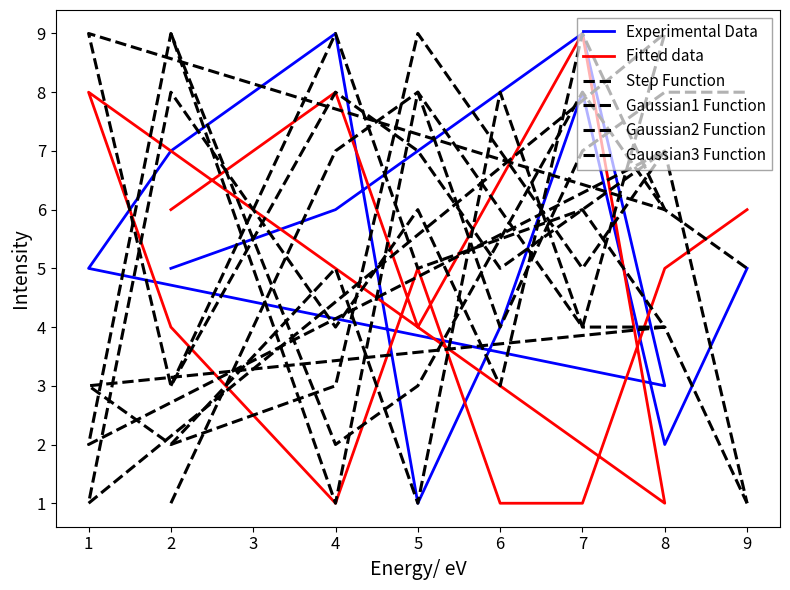

Reading left to right, what are all the values shown in this chart?

Experimental Data: 5	6	7	9	3	5	7	9	1	4	8	2	5
Fitted data: 6	8	4	9	1	8	4	1	5	1	1	5	6
Step Function: 9	2	3	8	6	9	3	8	7	5	6	7	1
Gaussian1 Function: 3	9	5	6	4	3	2	5	1	8	4	4	1
Gaussian2 Function: 2	3	9	5	7	2	9	1	8	4	7	8	8
Gaussian3 Function: 1	7	8	4	9	1	8	4	6	3	9	6	5